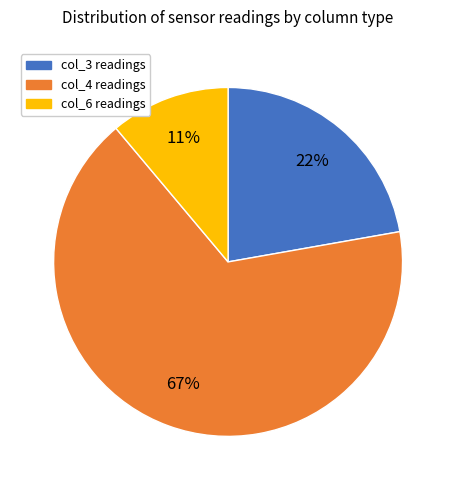

How many slices are in this pie chart?

3